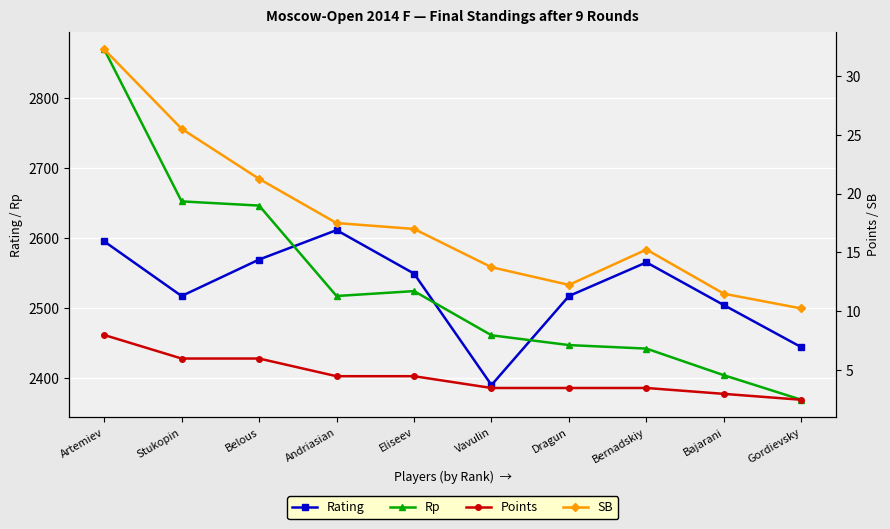

Is this an area chart (filled region under the line)?

No